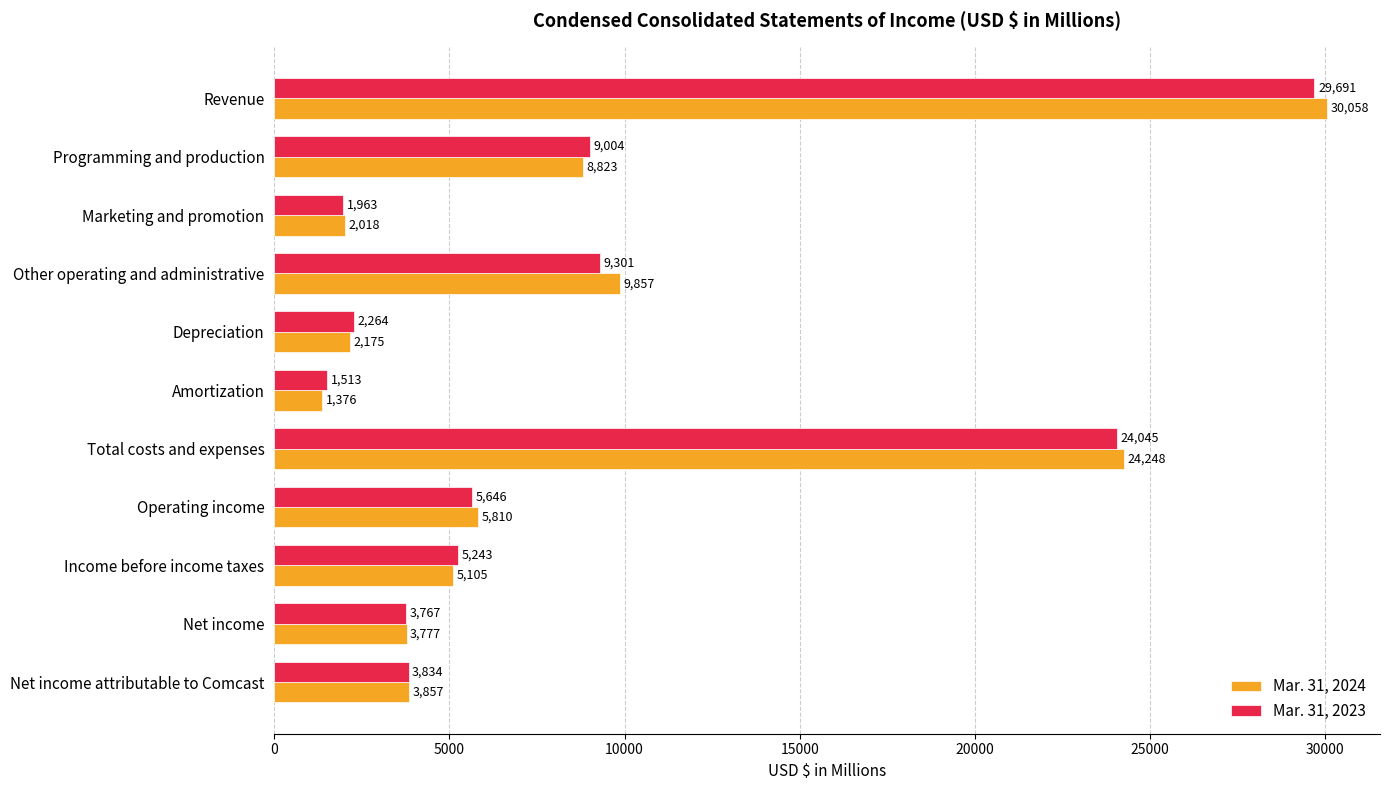

At how many categories does at least one series exceed 29827?

1